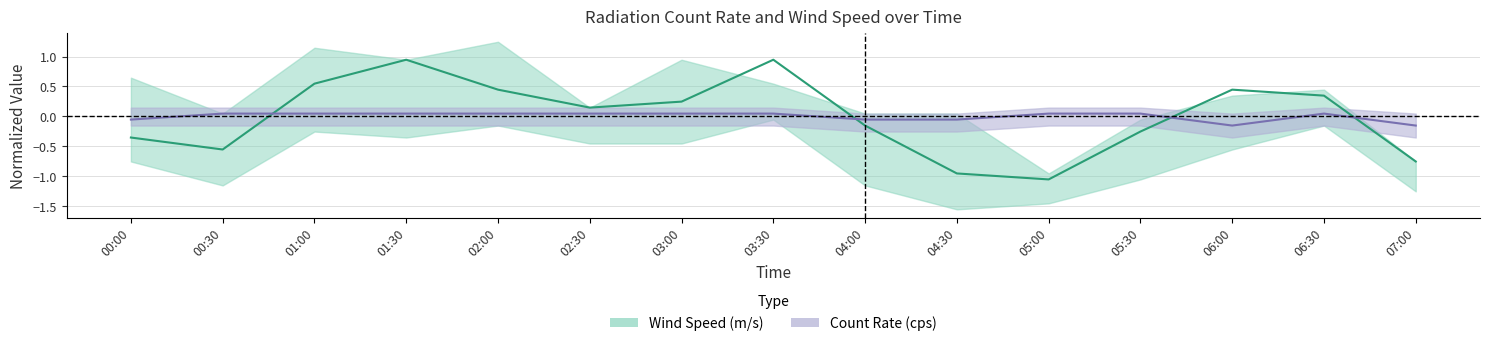

How many values in the Count Rate (cps) series exceed 0?

10